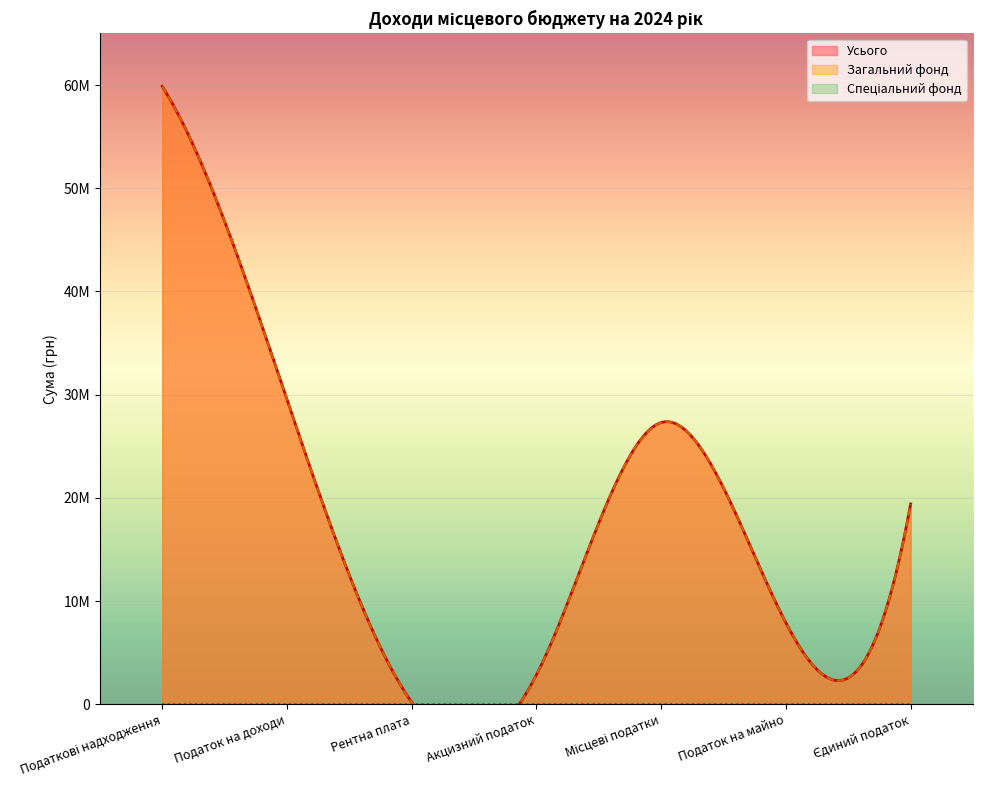

The Загальний фонд series shows 19410000 at Єдиний податок. True or false?

True